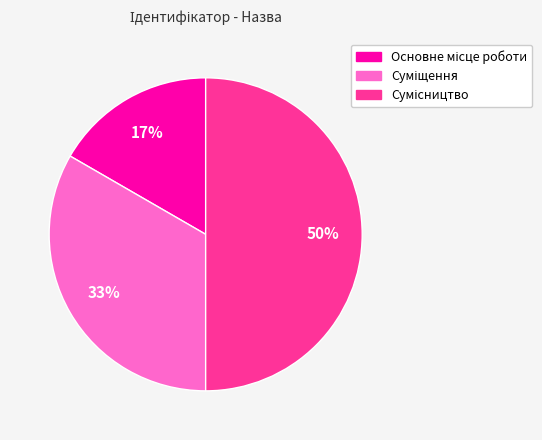

To the nearest percent, what is the average slice percentage?

33%